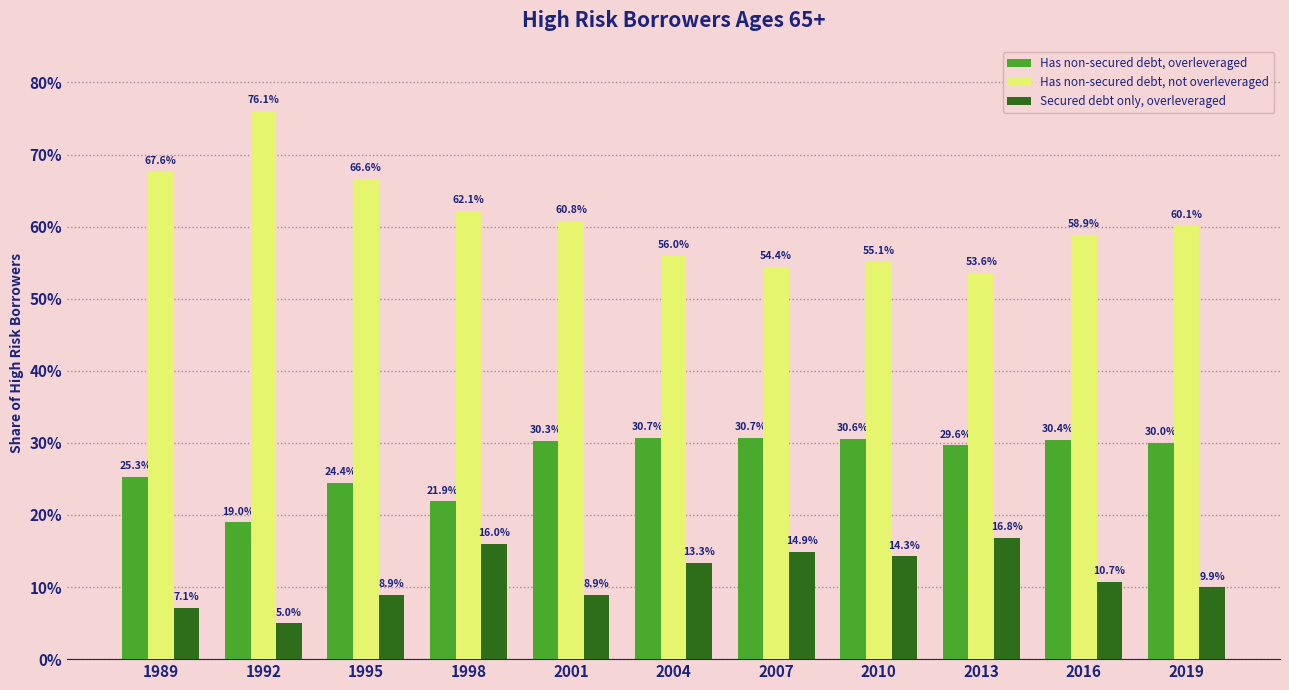

Which series changed the most between 1992 and 2007?

Has non-secured debt, not overleveraged